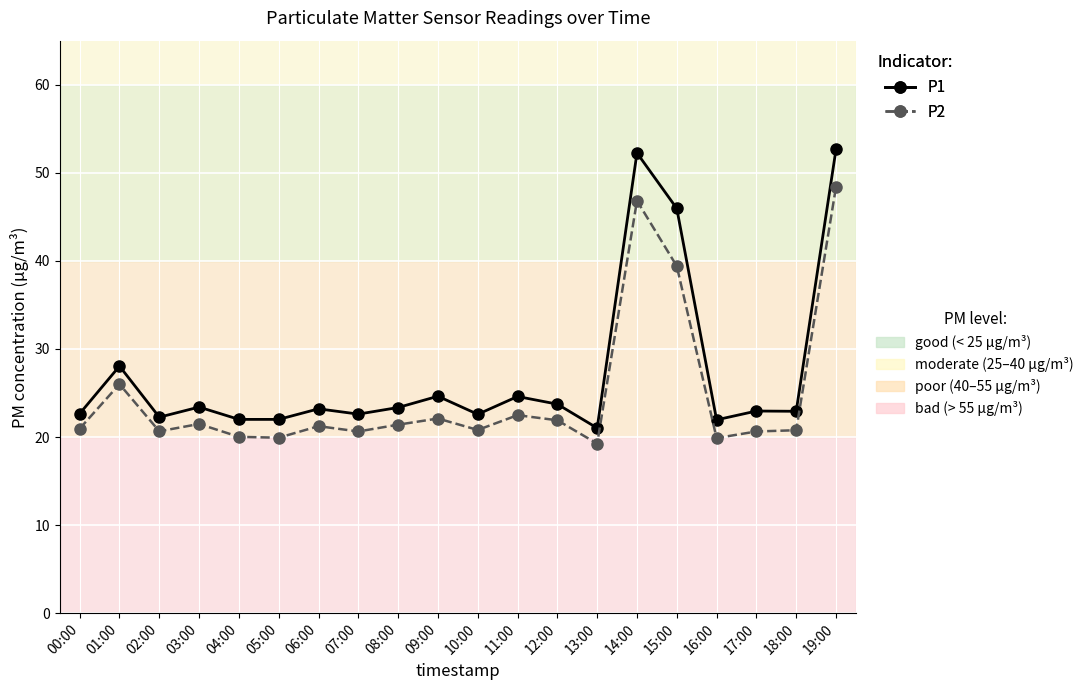

What is the label of the 1st point from the left?

00:00